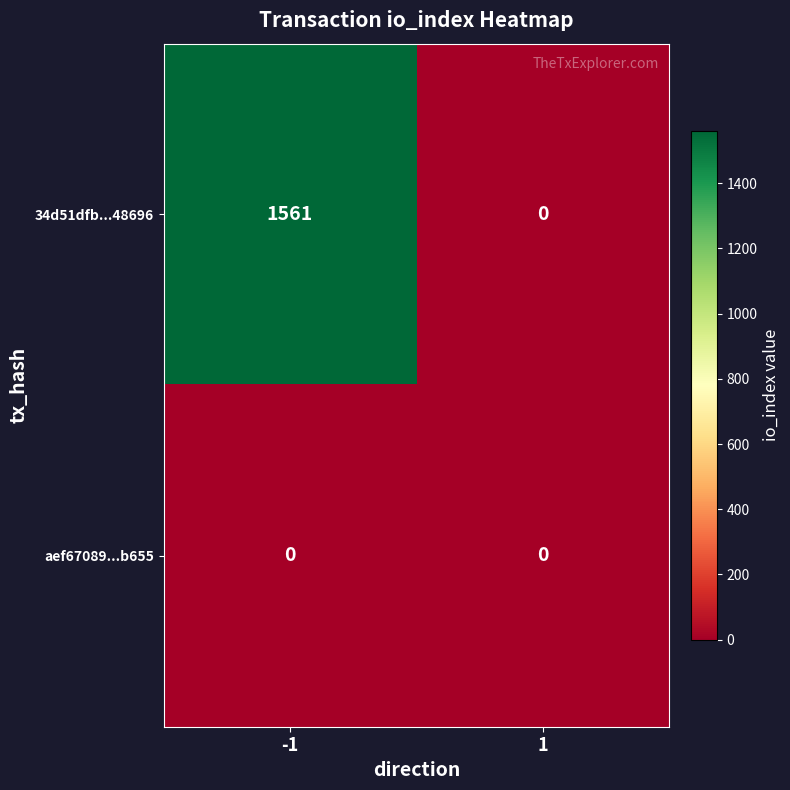

Which series has the largest total across all categories?

34d51dfb...48696